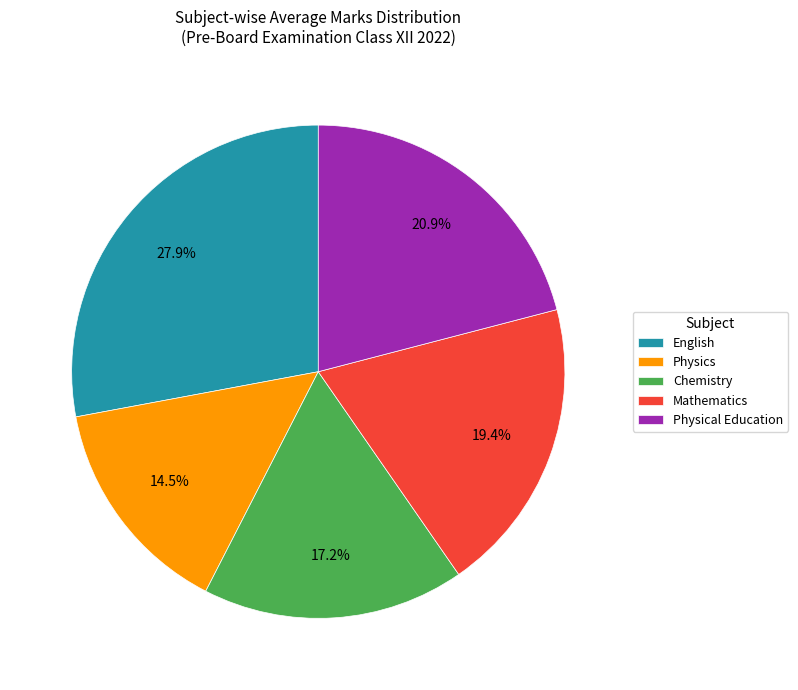

Rank the categories by value from highest to lowest.

English, Physical Education, Mathematics, Chemistry, Physics